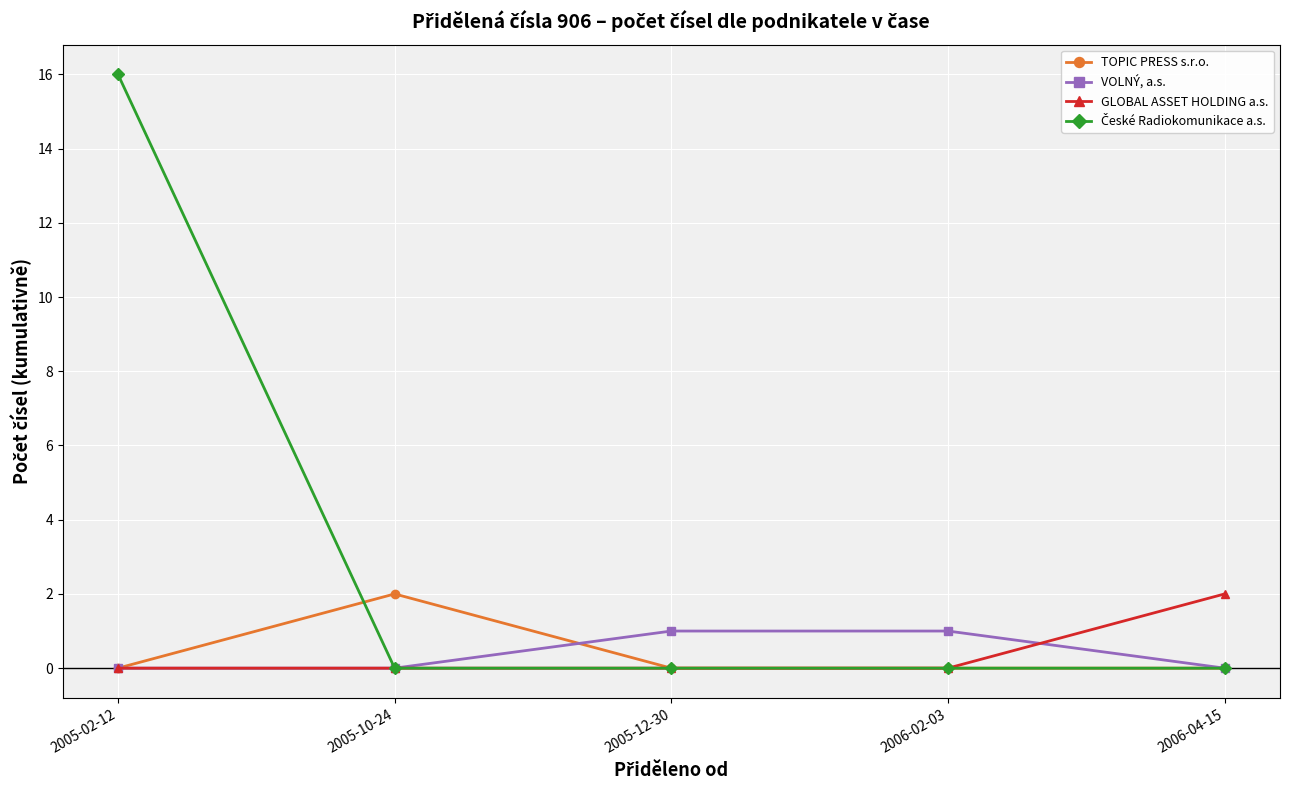

True or false: TOPIC PRESS s.r.o. has a value of 2 at 2005-10-24.

True